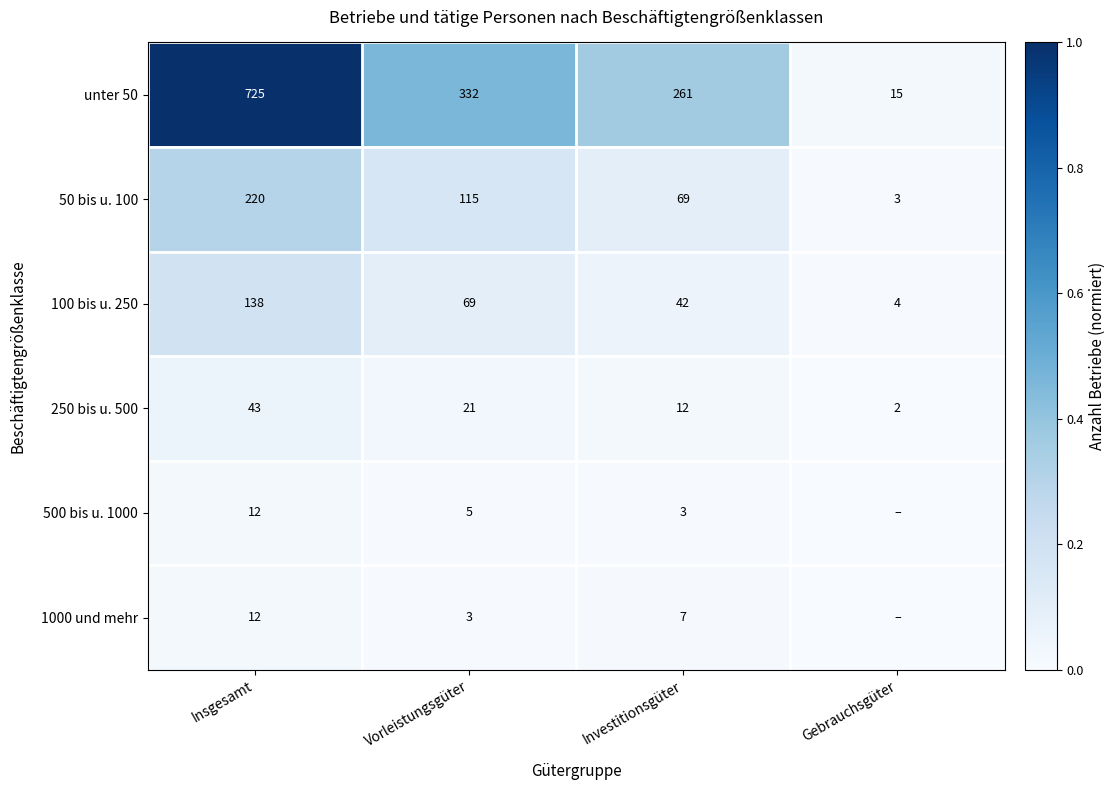

The value of 250 bis u. 500 at Gebrauchsgüter is 3. True or false?

False